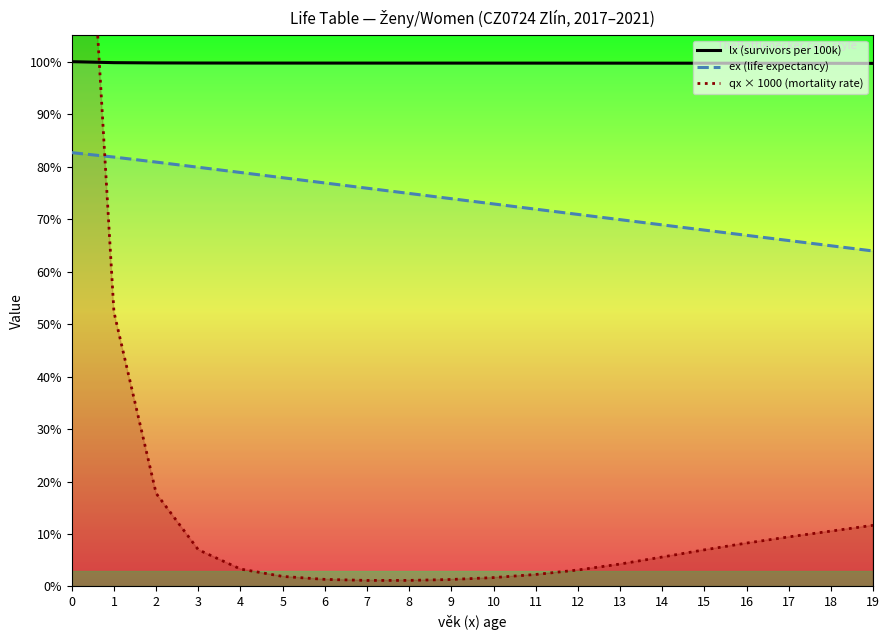

Which category has the lowest value in the qx × 1000 (mortality rate) series?

7